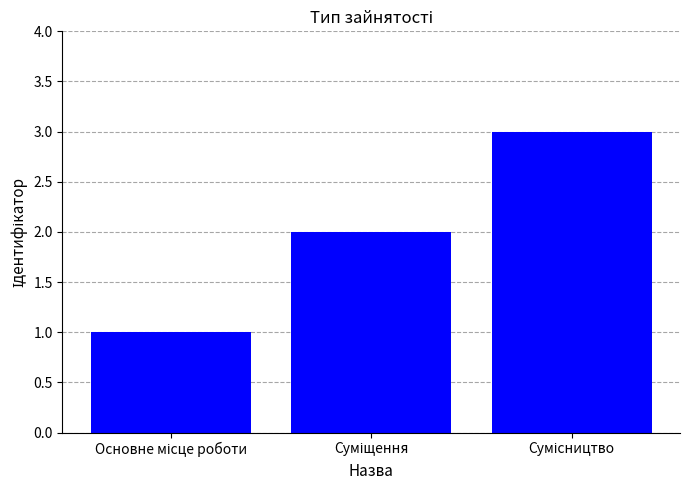

What is the maximum value shown in the chart?

3